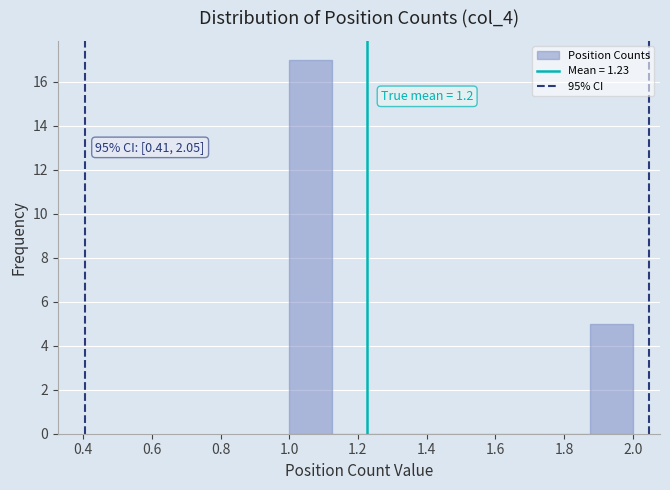

Over which range of the x-axis is the bar tallest?

1.000 to 1.125